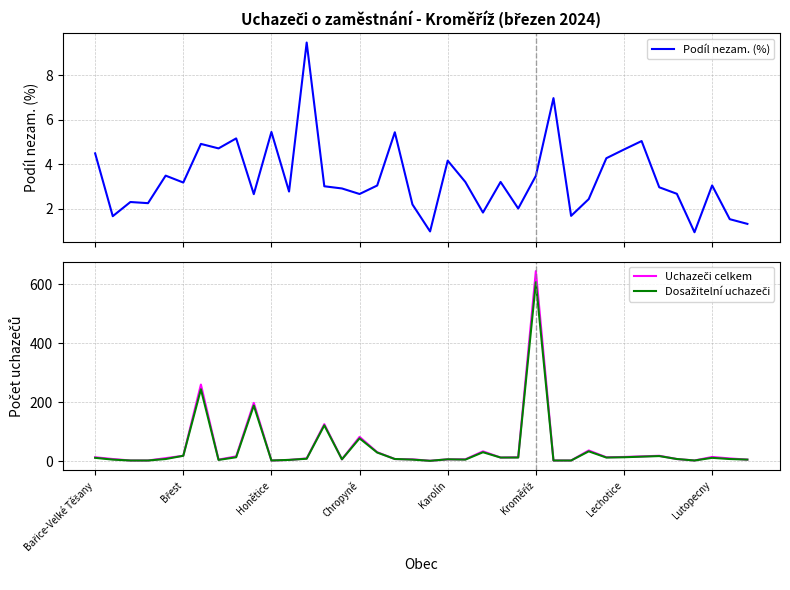

How many values in the Uchazeči celkem series are below 11?

19